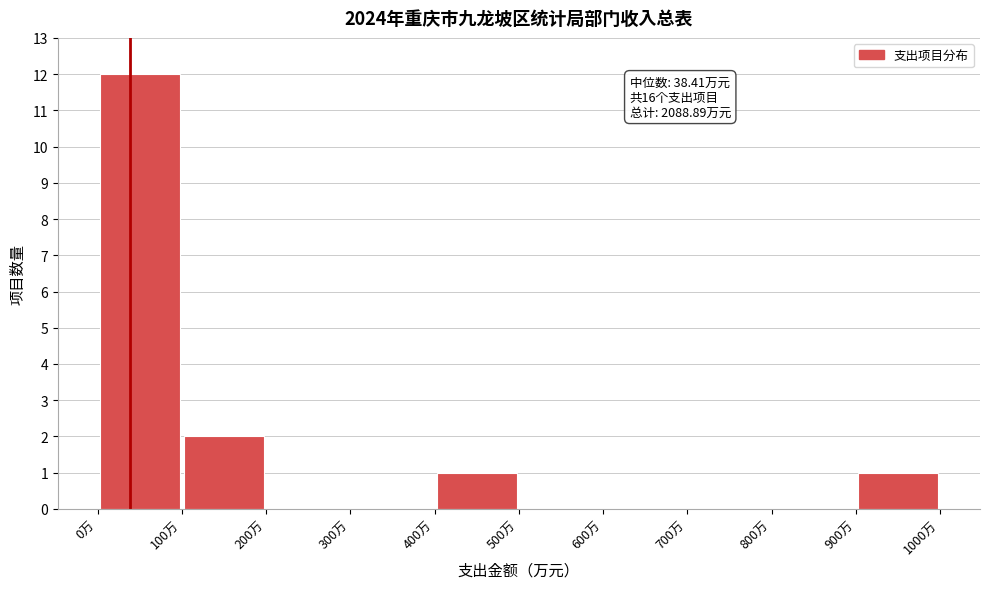

Which range on the x-axis has the tallest bar?

0 to 100